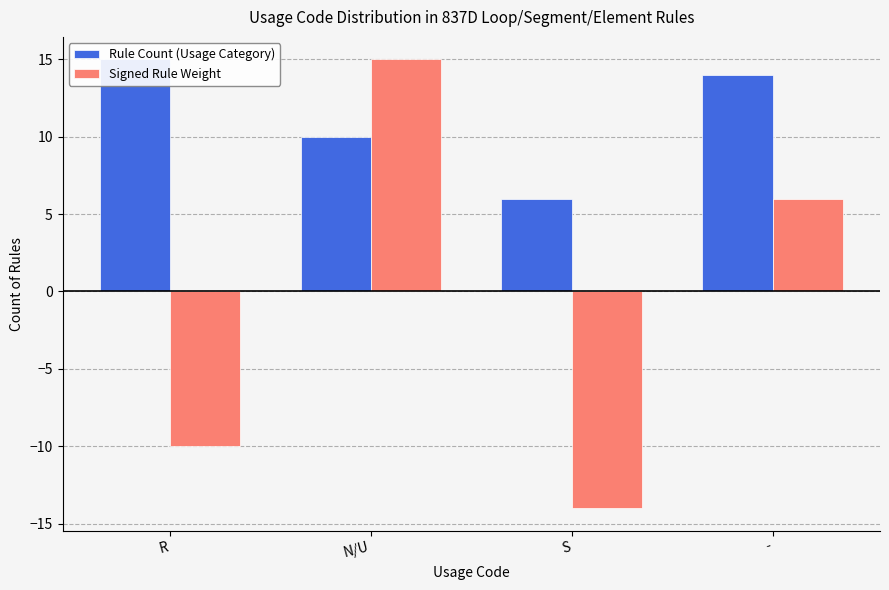

What is the difference between the highest and lowest values at N/U?

5